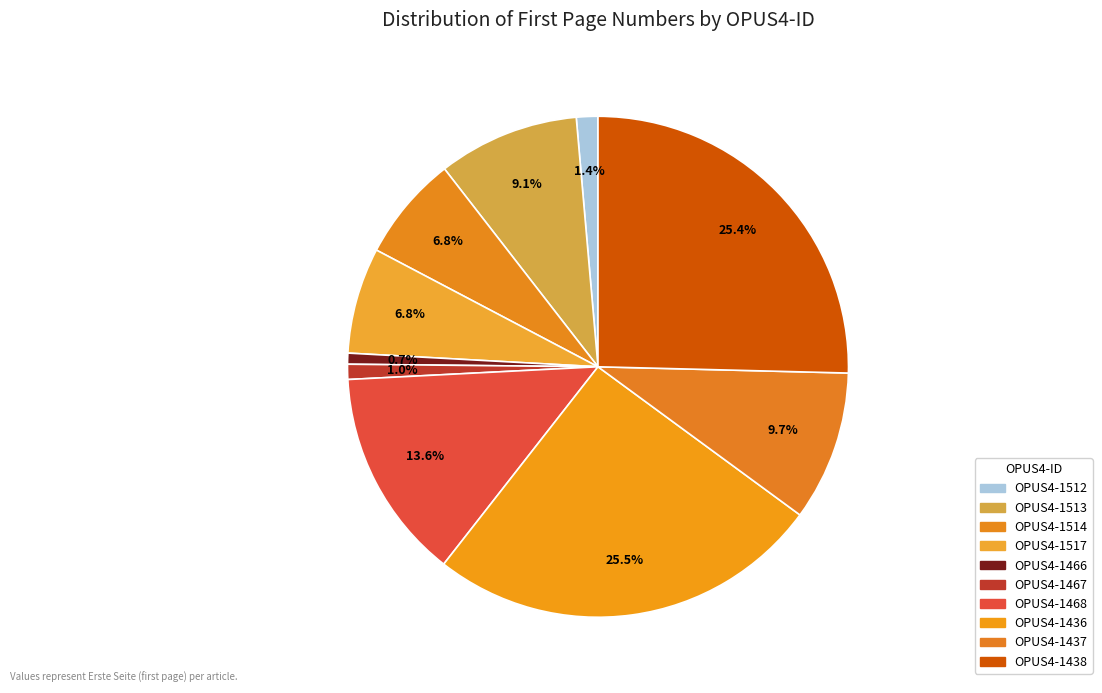

Which category has the smallest portion of the pie?

OPUS4-1466